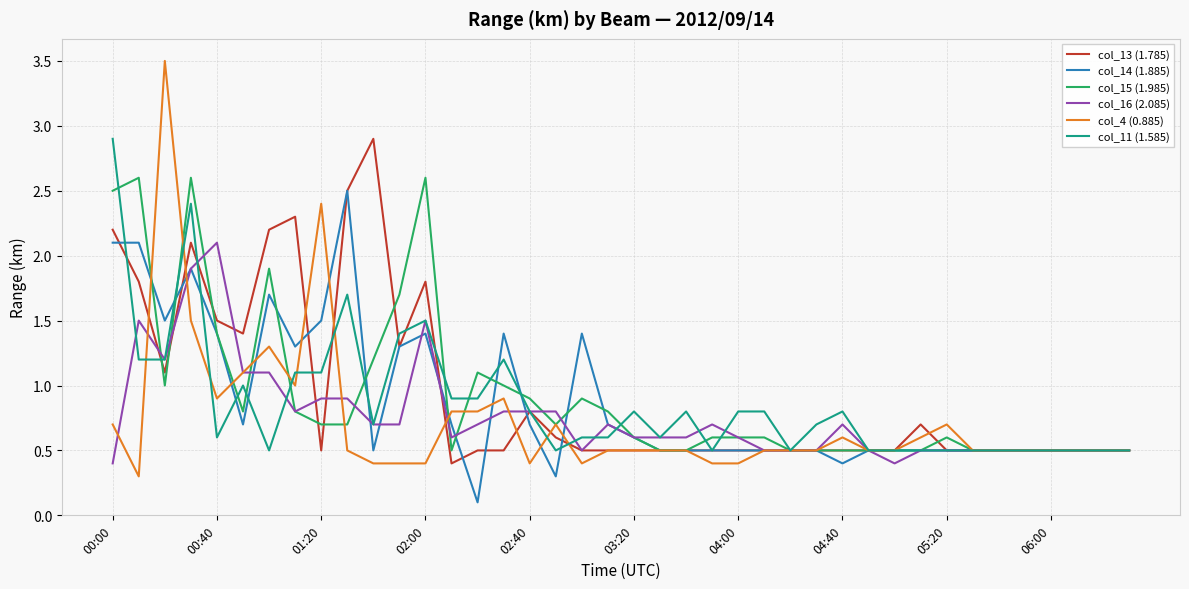

Which series has the largest range (max minus min)?

col_4 (0.885)